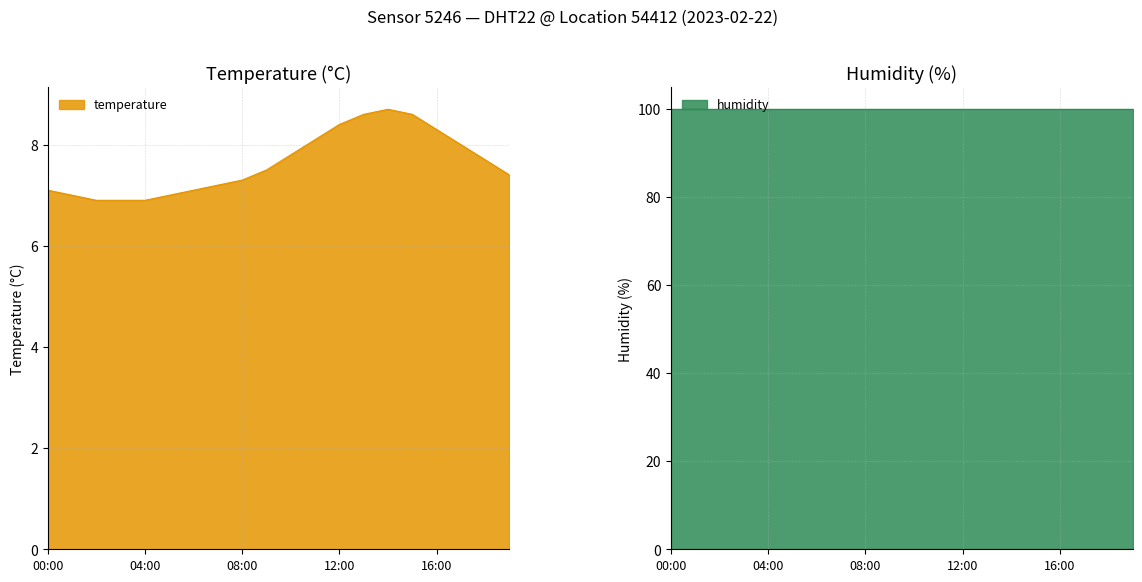

Which category has the highest value across all series?

14:00